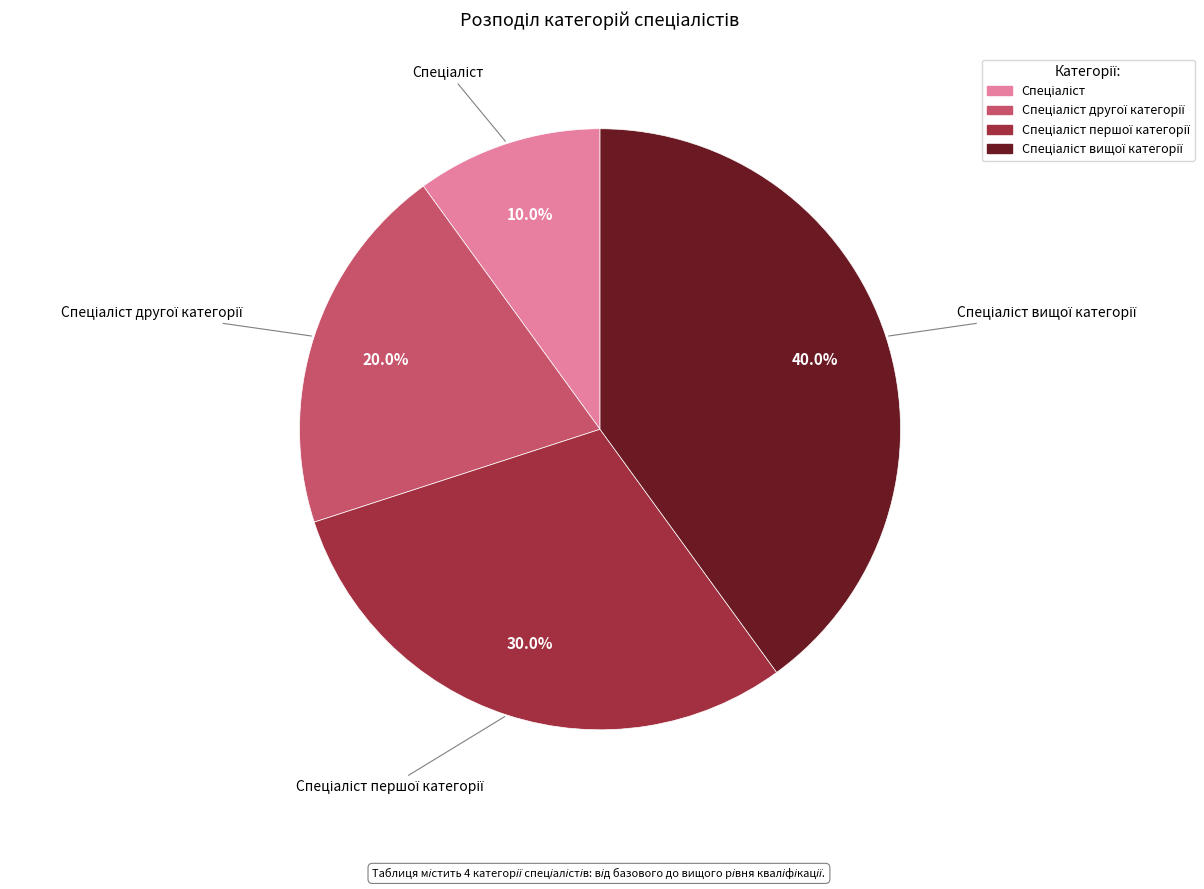

Is there a majority slice in this chart?

No